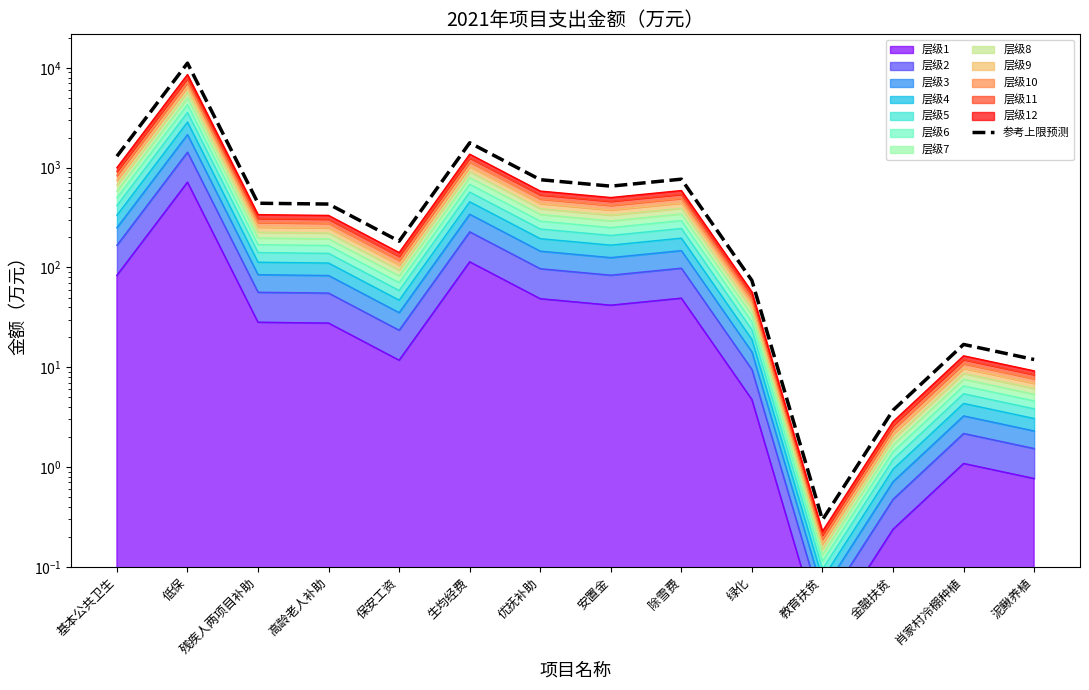

What is the value of the 4th point from the left?

432.2